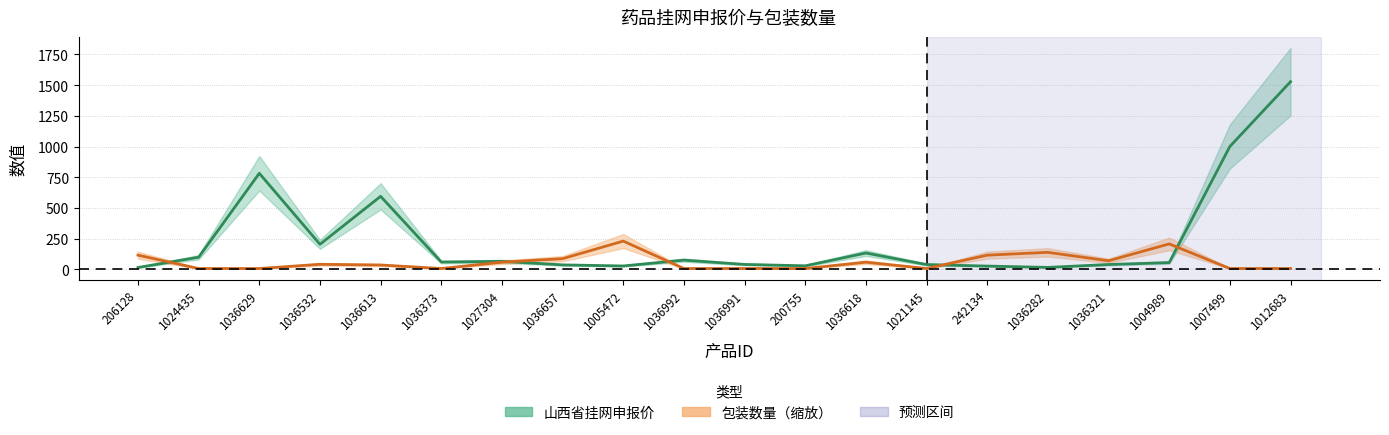

Is the value of 山西省挂网申报价 at 1036373 greater than the value of 包装数量 at 1036991?

Yes